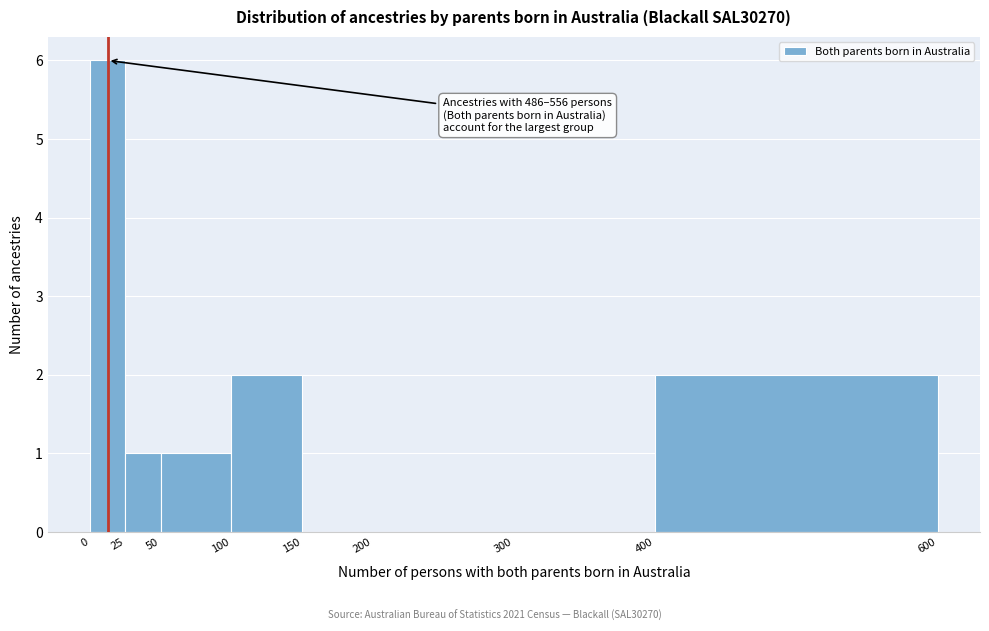

Over which range of the x-axis is the bar tallest?

0 to 25